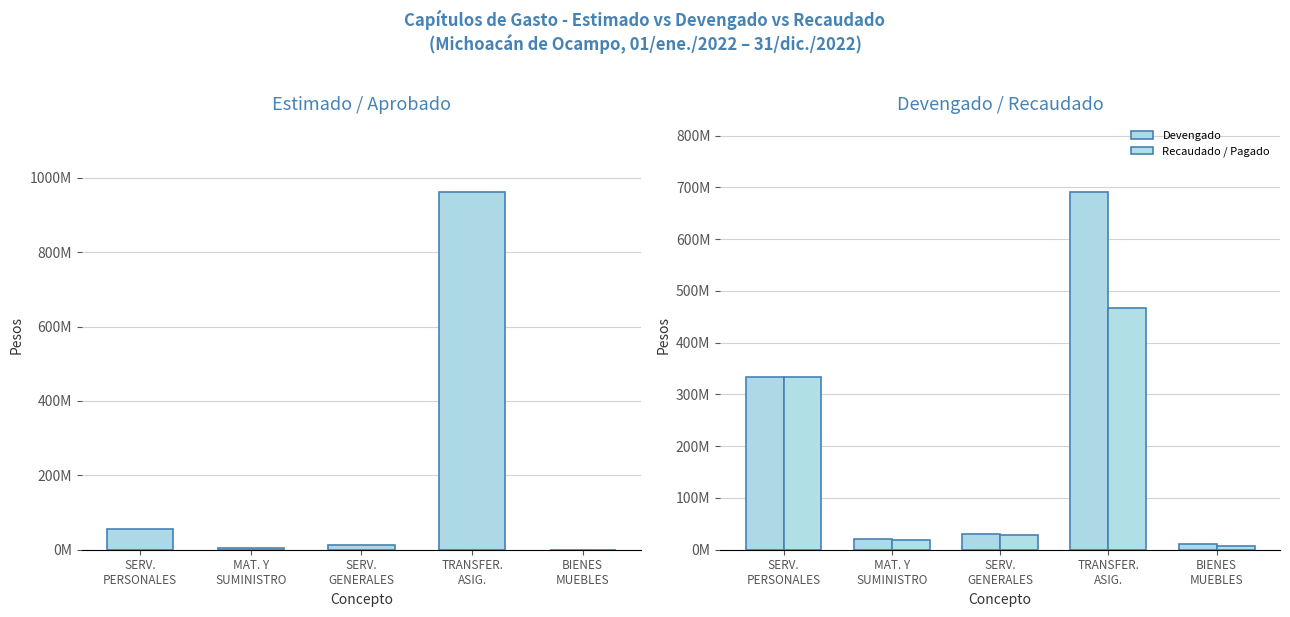

The value of Devengado at SERV.
GENERALES is 43103188.8. True or false?

False